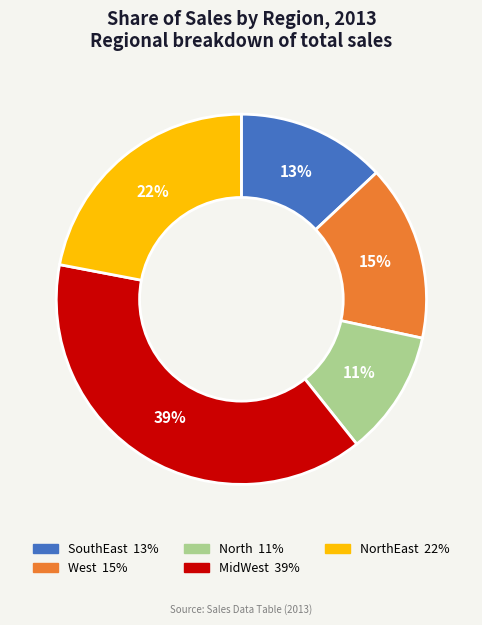

To the nearest percent, what is the difference between the largest and smallest slice percentages?

28%